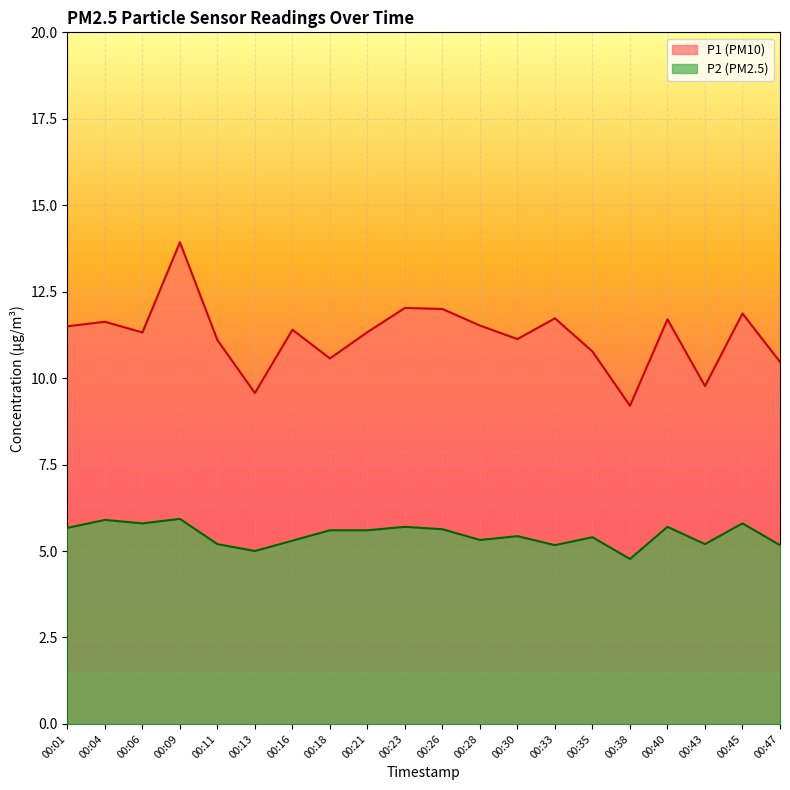

True or false: P2 and P1 intersect in this chart.

False